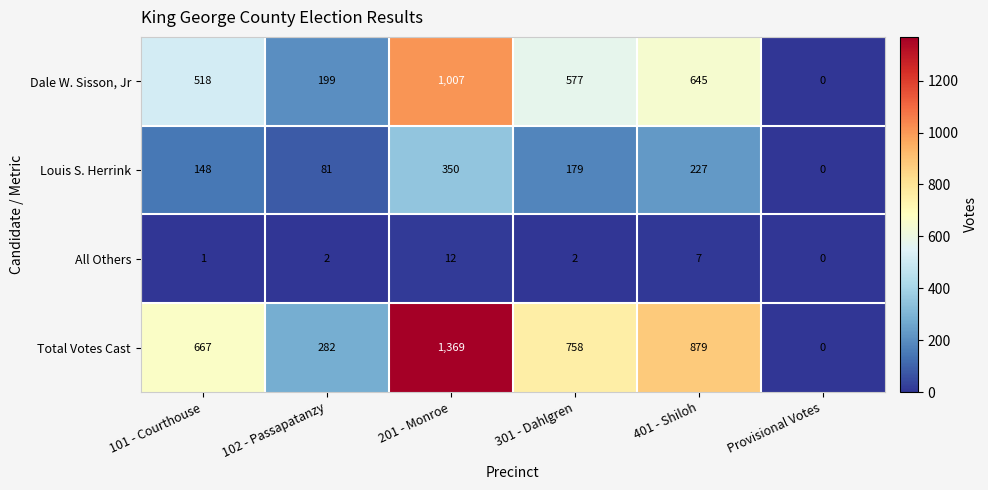

At which category is the sum across all series the highest?

201 - Monroe